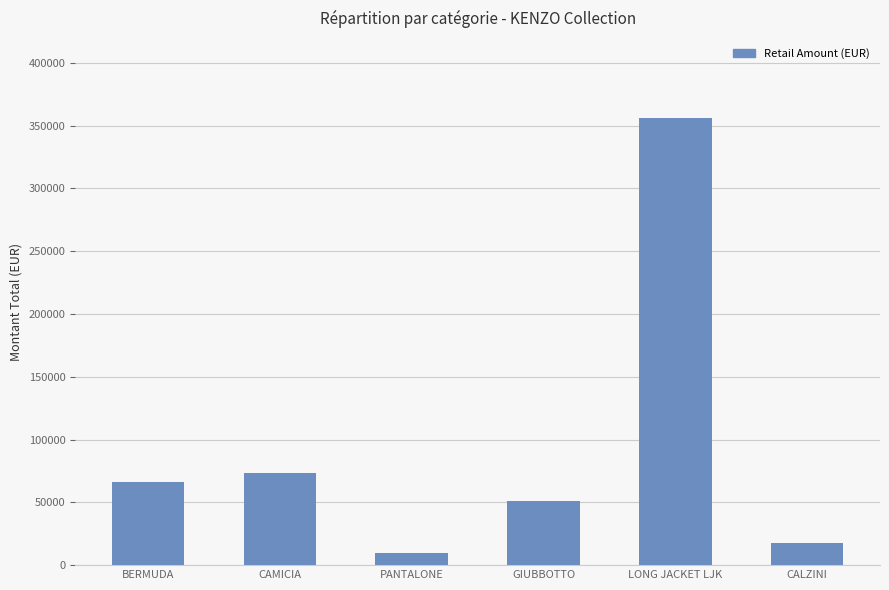

How many data points are less than 66258?

3